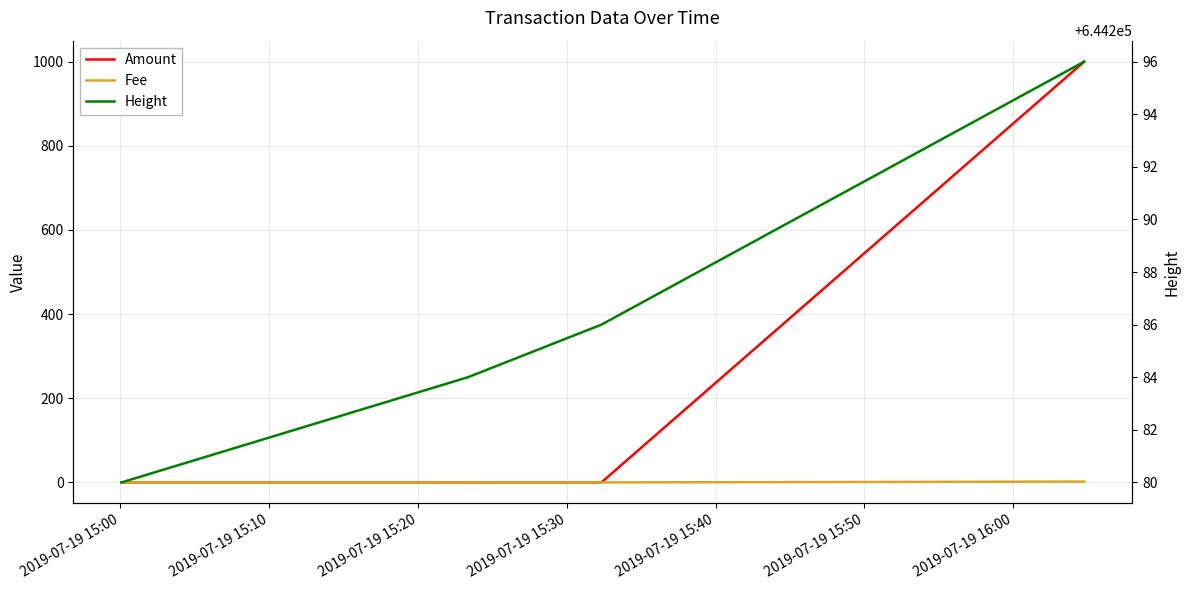

Which series has the largest range (max minus min)?

Amount